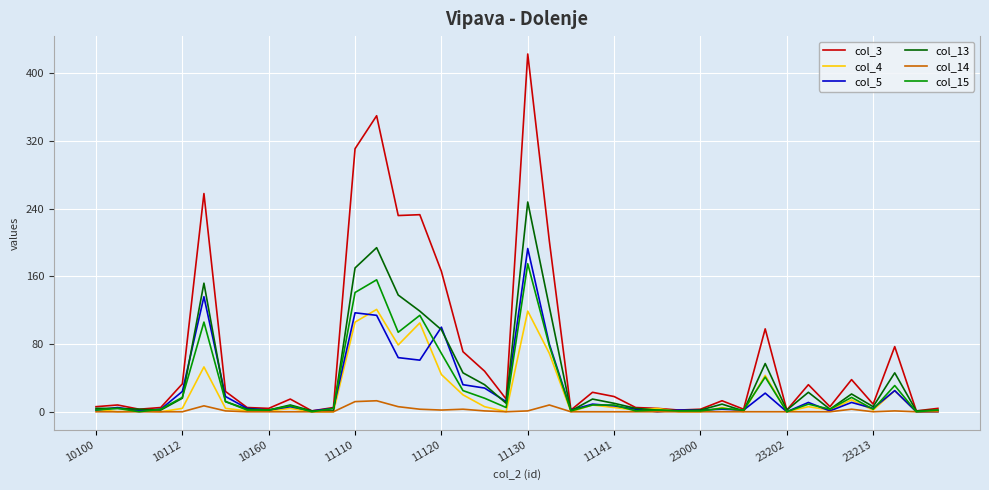

What is the difference between the maximum and minimum values in the col_14 series?

13